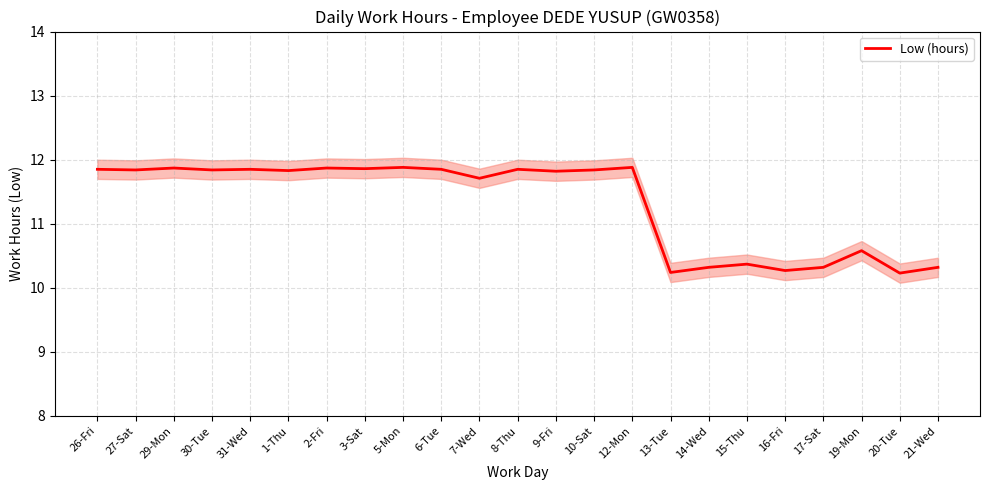

At which category does the chart reach its peak across all series?

5-Mon